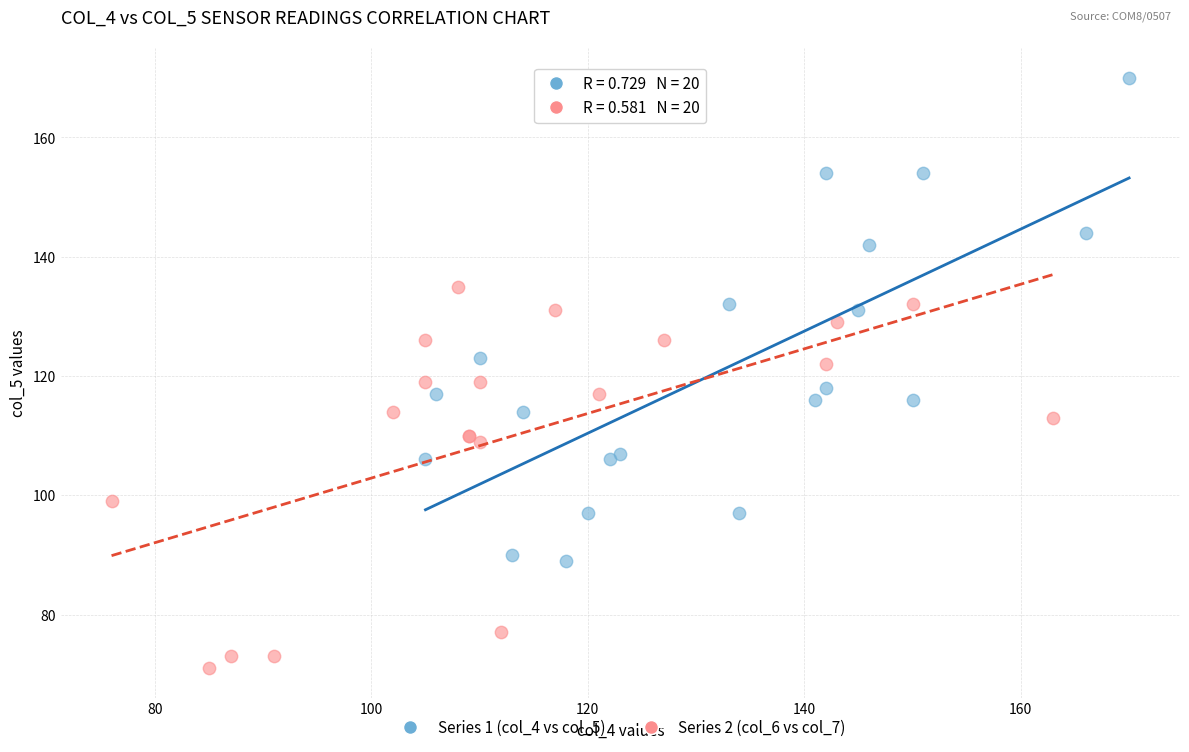

What are all the series names shown in the legend?

Series 1 (col_4 vs col_5), Series 2 (col_6 vs col_7)